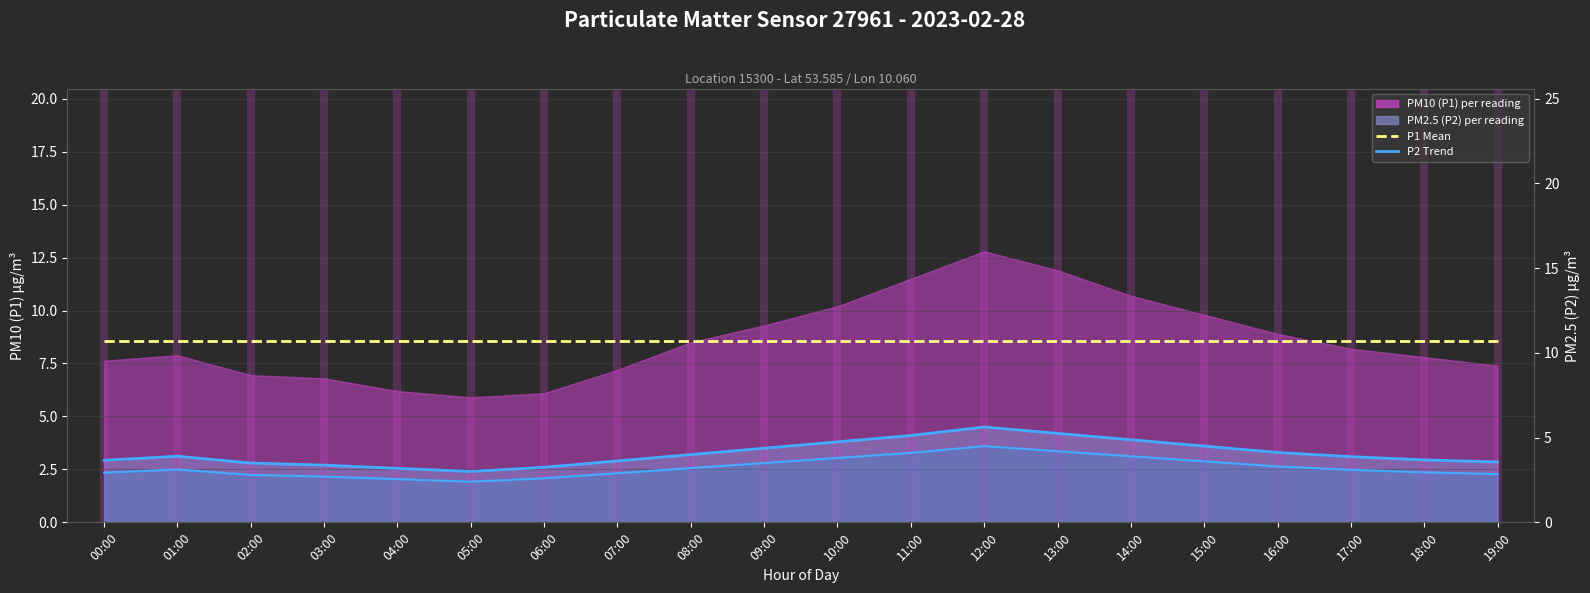

What is the label of the 5th point from the left?

04:00